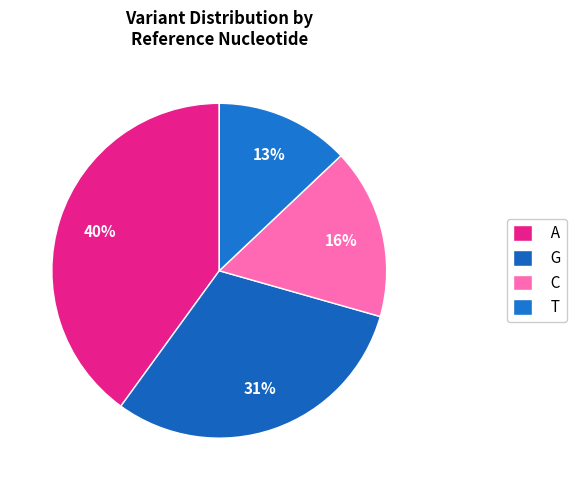

What percentage is the A slice, to the nearest percent?

40%